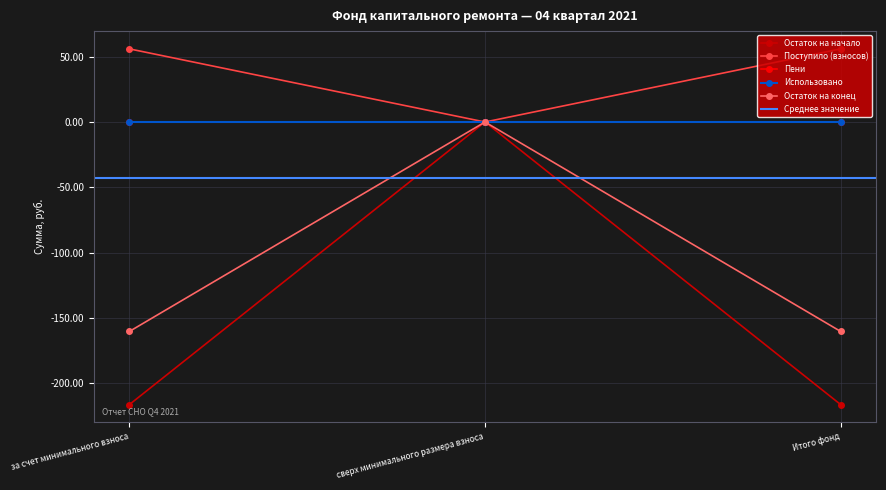

What is the label of the 3rd point from the right?

за счет минимального взноса